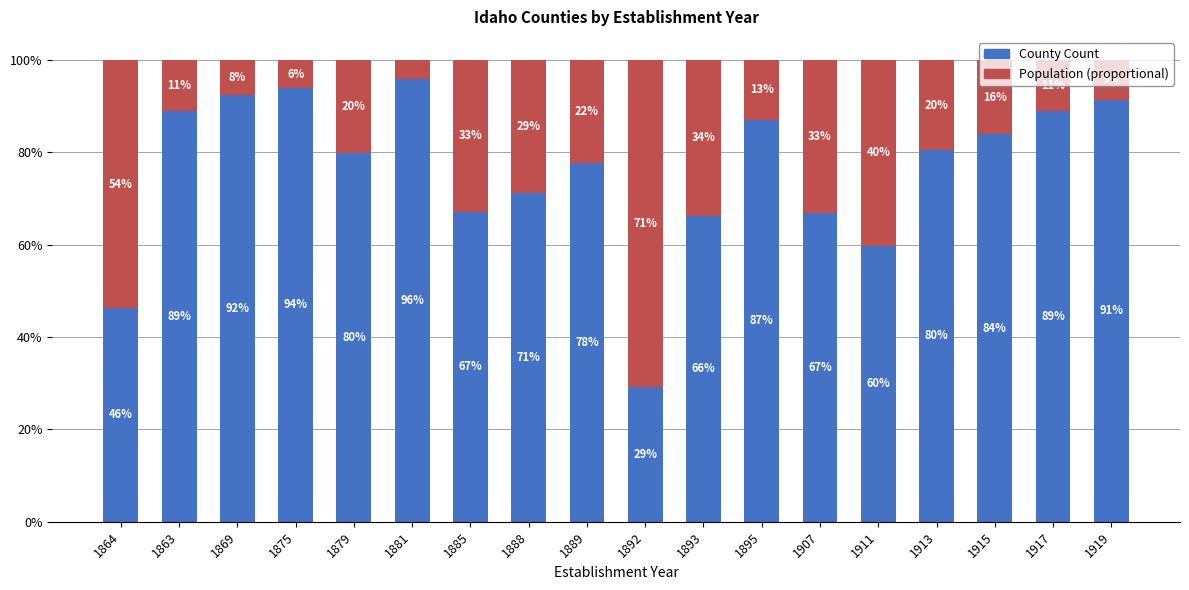

What is the sum of the County Count values at 1892 and 1879?

109.0